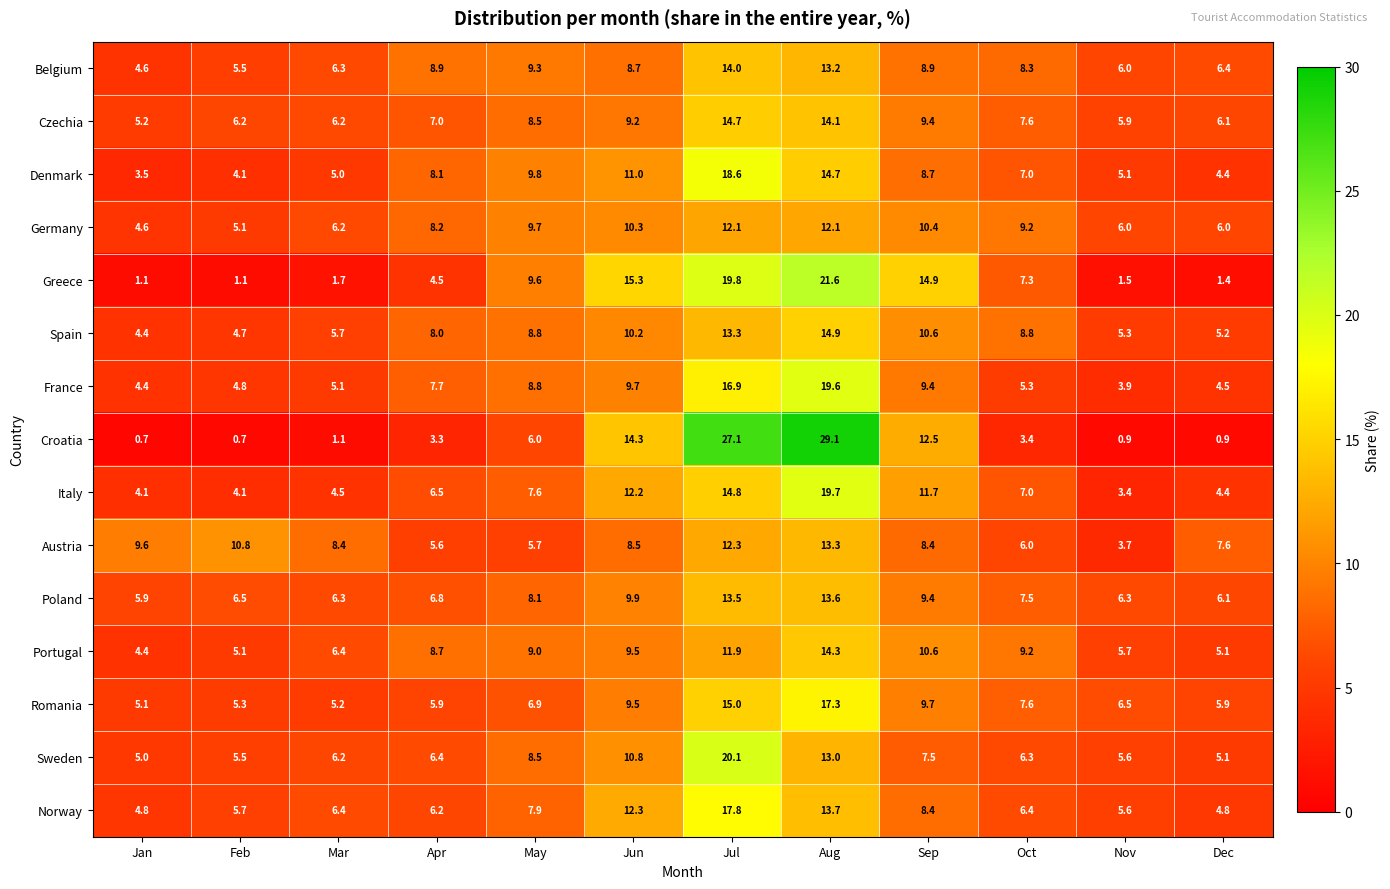

What is the difference between the maximum and minimum values in the Norway series?

13.0